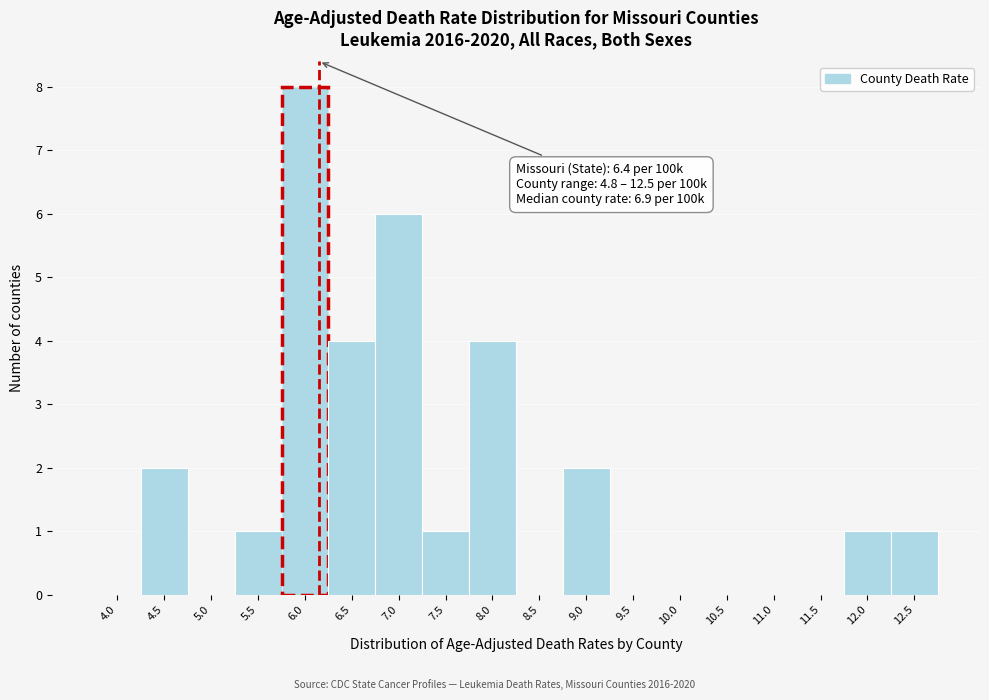

Reading right to left, extract all data points from this chart.

12.5=1	12.0=1	11.5=0	11.0=0	10.5=0	10.0=0	9.5=0	9.0=2	8.5=0	8.0=4	7.5=1	7.0=6	6.5=4	6.0=8	5.5=1	5.0=0	4.5=2	4.0=0